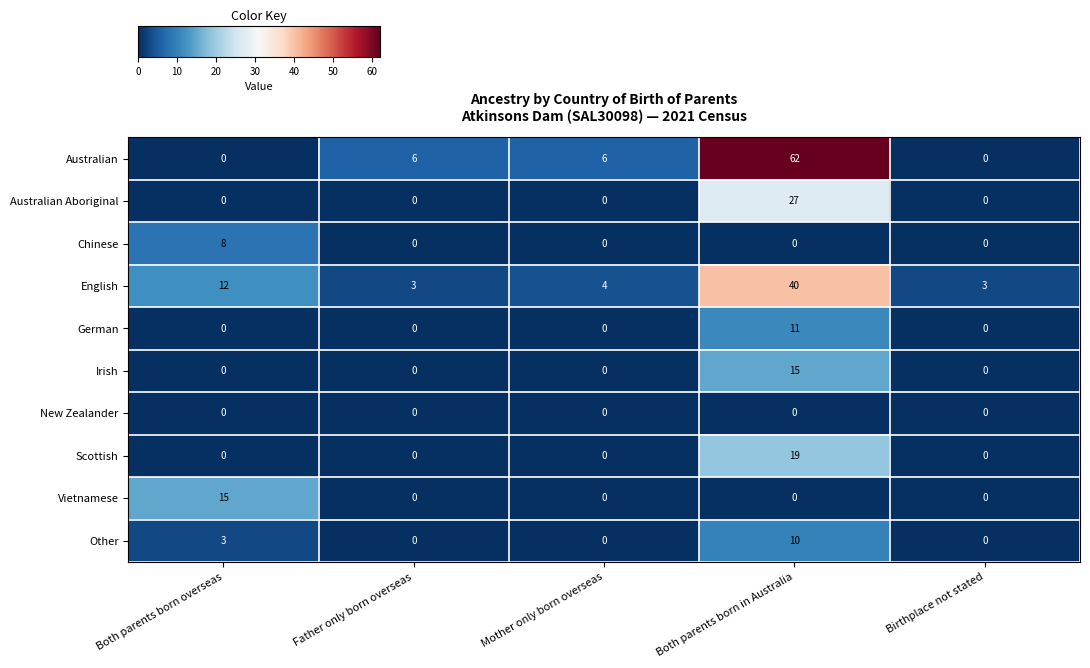

What is the difference between the maximum and minimum values in the German series?

11